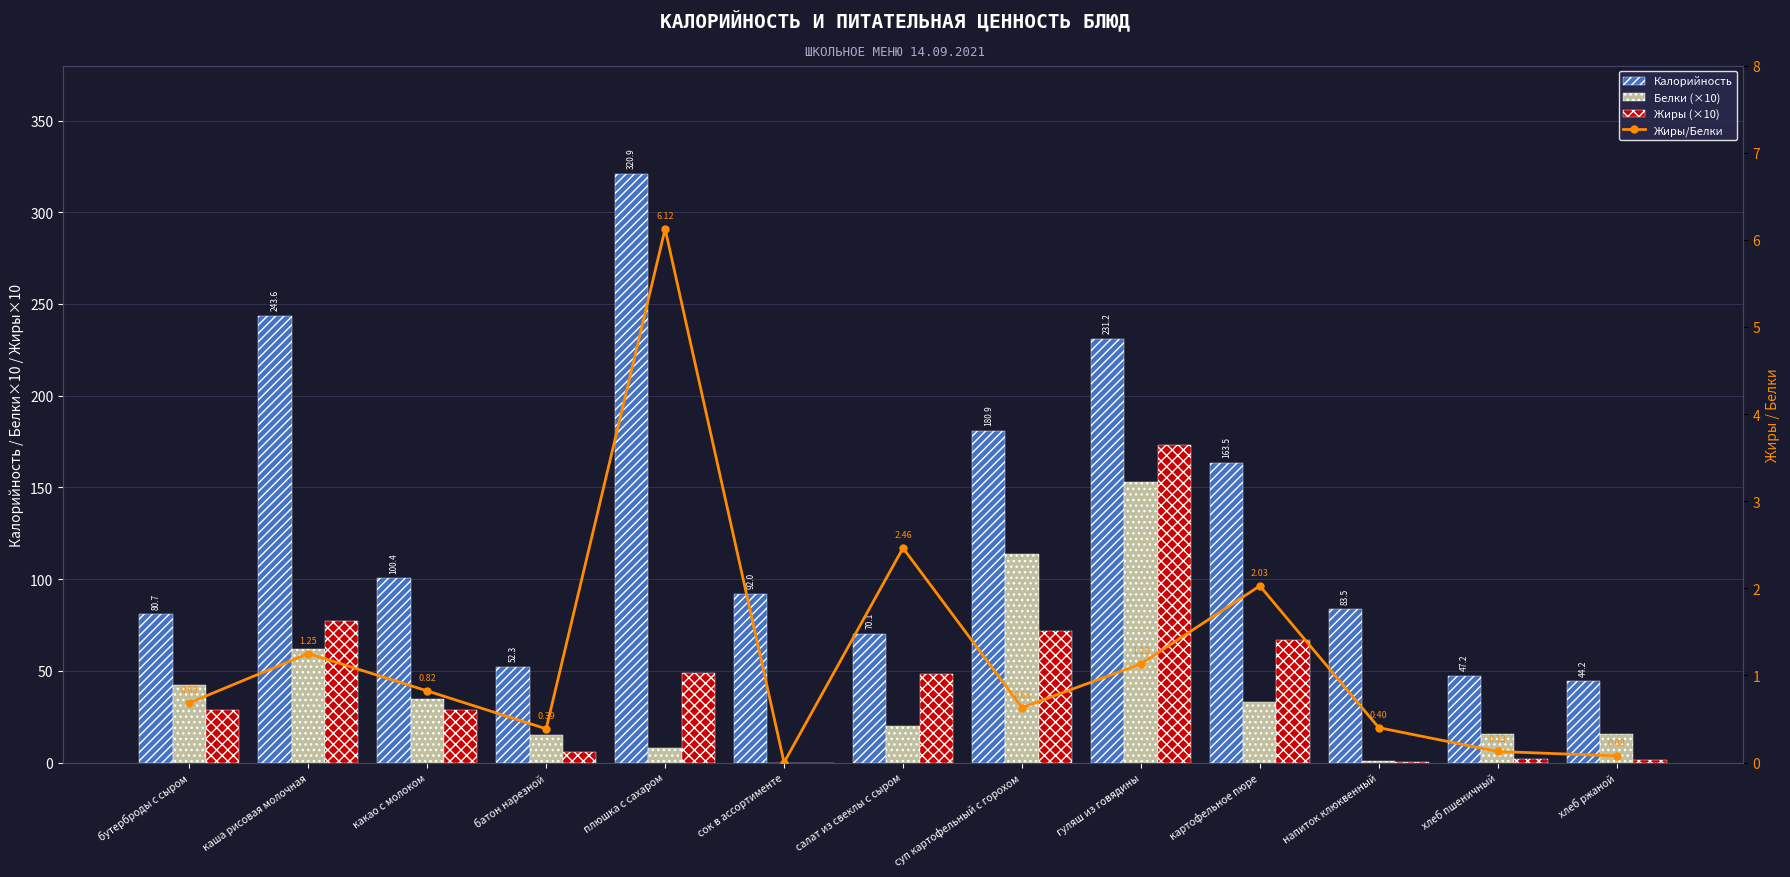

What is the total value across all series at какао с молоком?

164.6